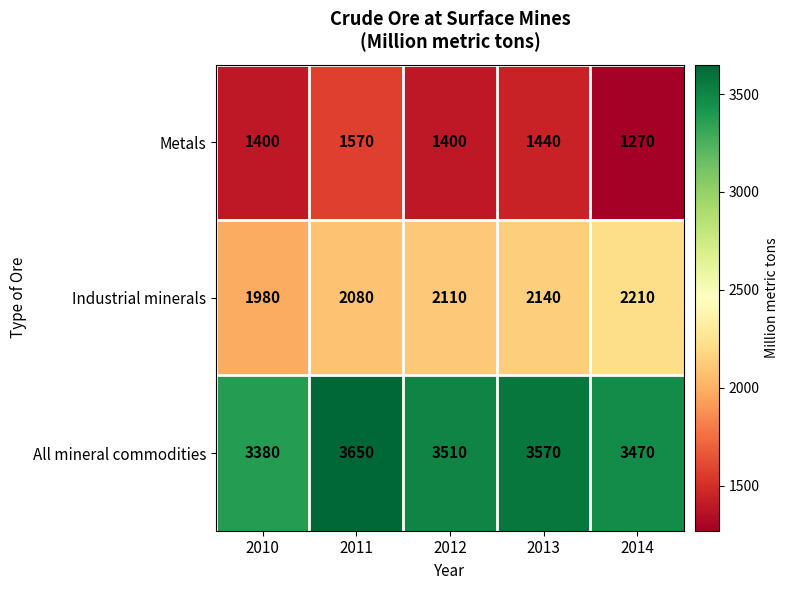

Which category has the lowest value across all series?

2014